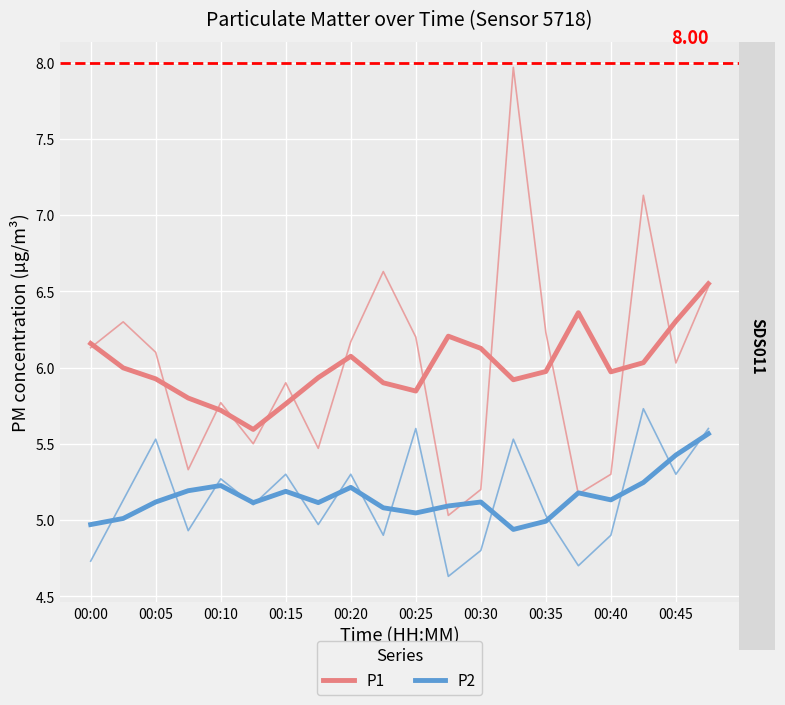

The value of P1 at 17 is 6.0. True or false?

True